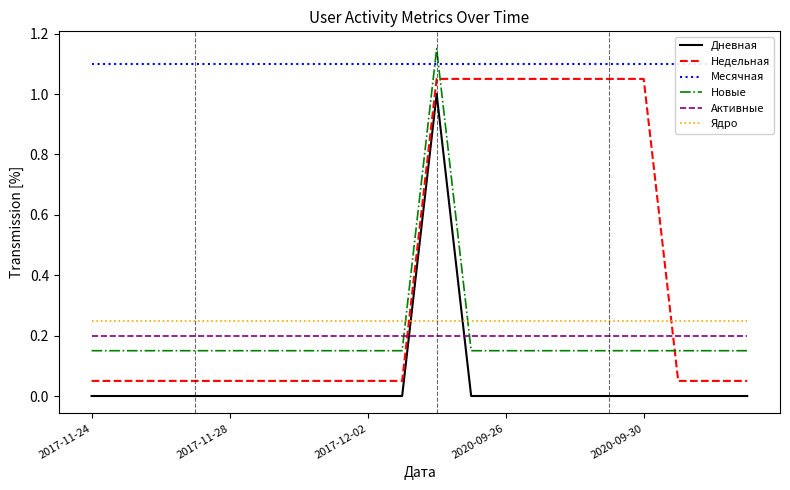

Which category has the lowest value across all series?

2017-11-24